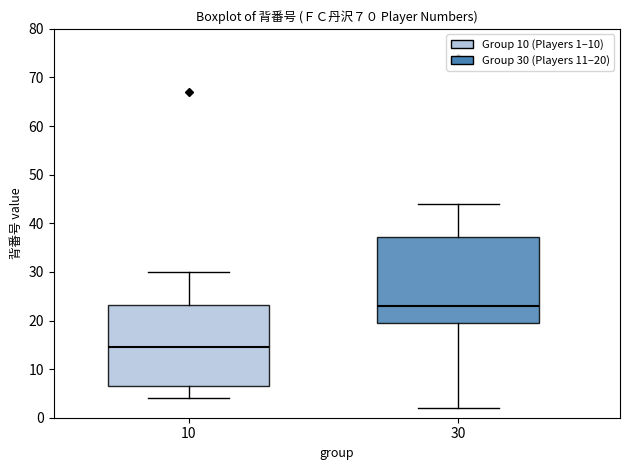

Which box's median line is the highest?

30